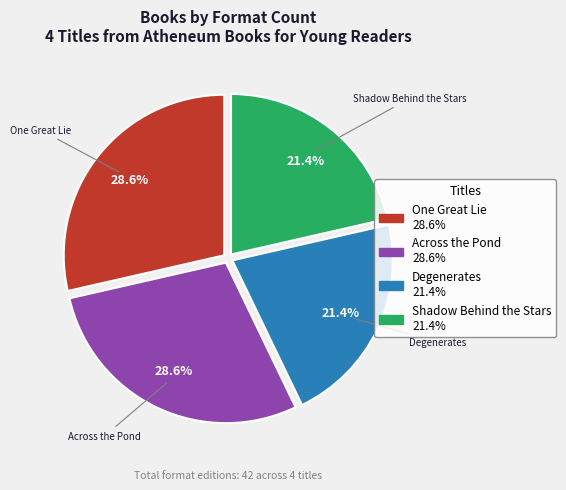

What percentage do Across the Pond and Degenerates together represent?

50.0%